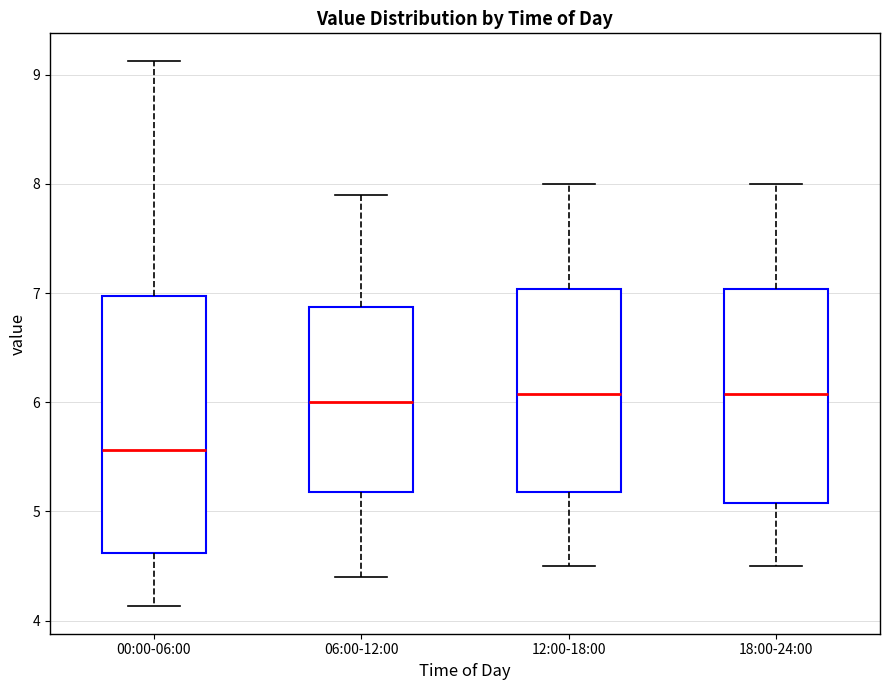

Reading left to right, read every box against the y-axis: the position of its median line, the range the box covers, and the ends of its whiskers. The values are not printed on the chart, so give them approximately, as read against the axis.

00:00-06:00: median 5.6, box 4.6 to 7.0, whiskers 4.1 to 9.1
06:00-12:00: median 6.0, box 5.2 to 6.9, whiskers 4.4 to 7.9
12:00-18:00: median 6.1, box 5.2 to 7.0, whiskers 4.5 to 8.0
18:00-24:00: median 6.1, box 5.1 to 7.0, whiskers 4.5 to 8.0